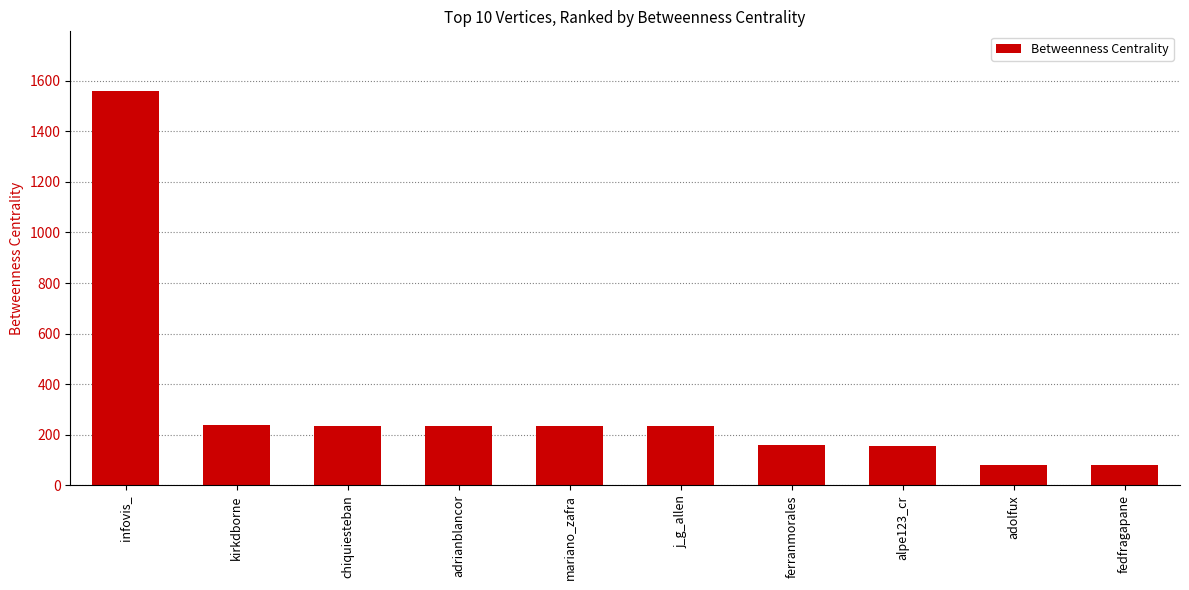

What is the difference between the values at mariano_zafra and fedfragapane?

154